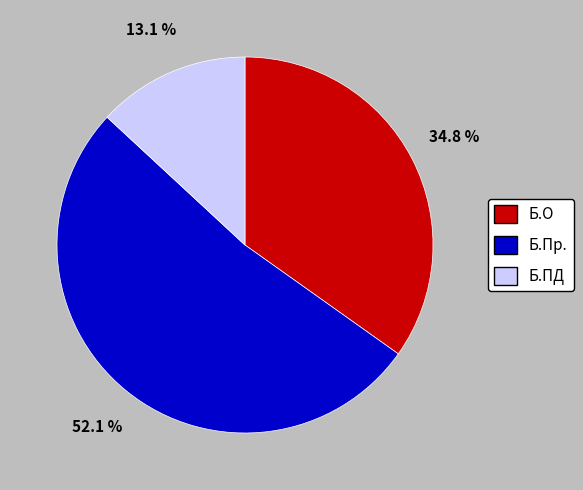

Is there a majority slice in this chart?

Yes